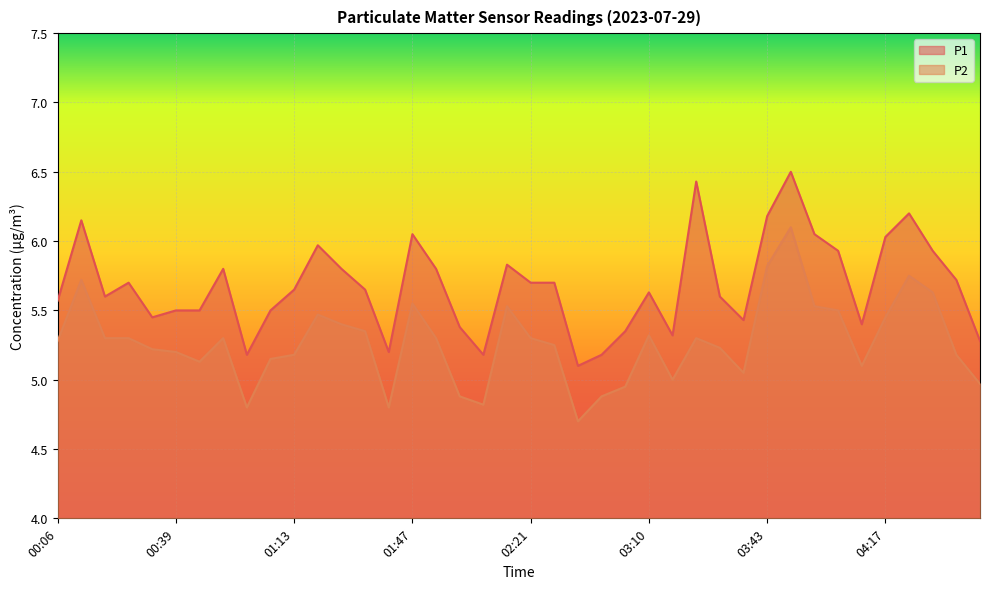

What is the label of the 26th point from the right?

01:41